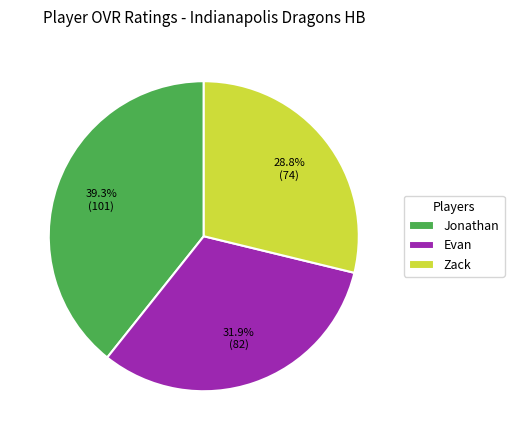

What portion of the pie excludes Zack?

71.2%